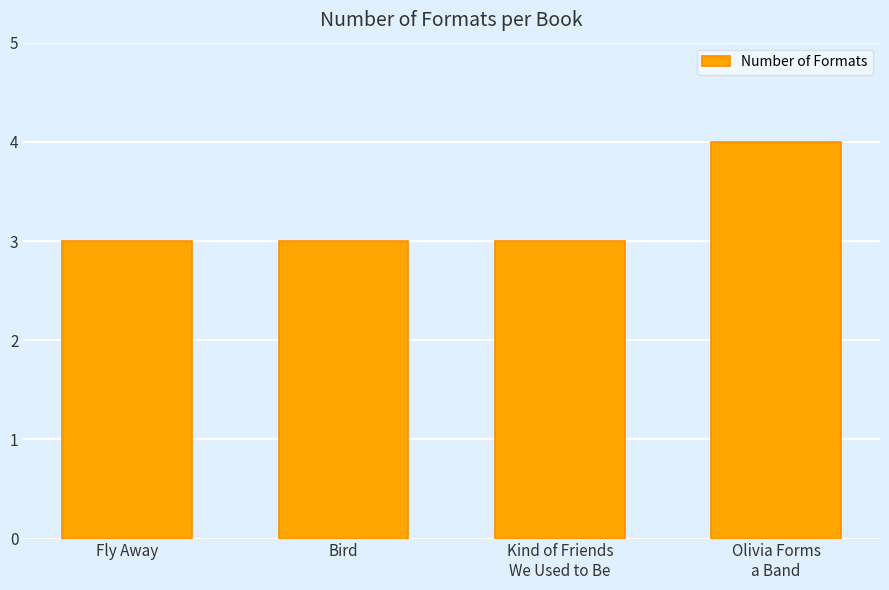

How many bars are there in total?

4